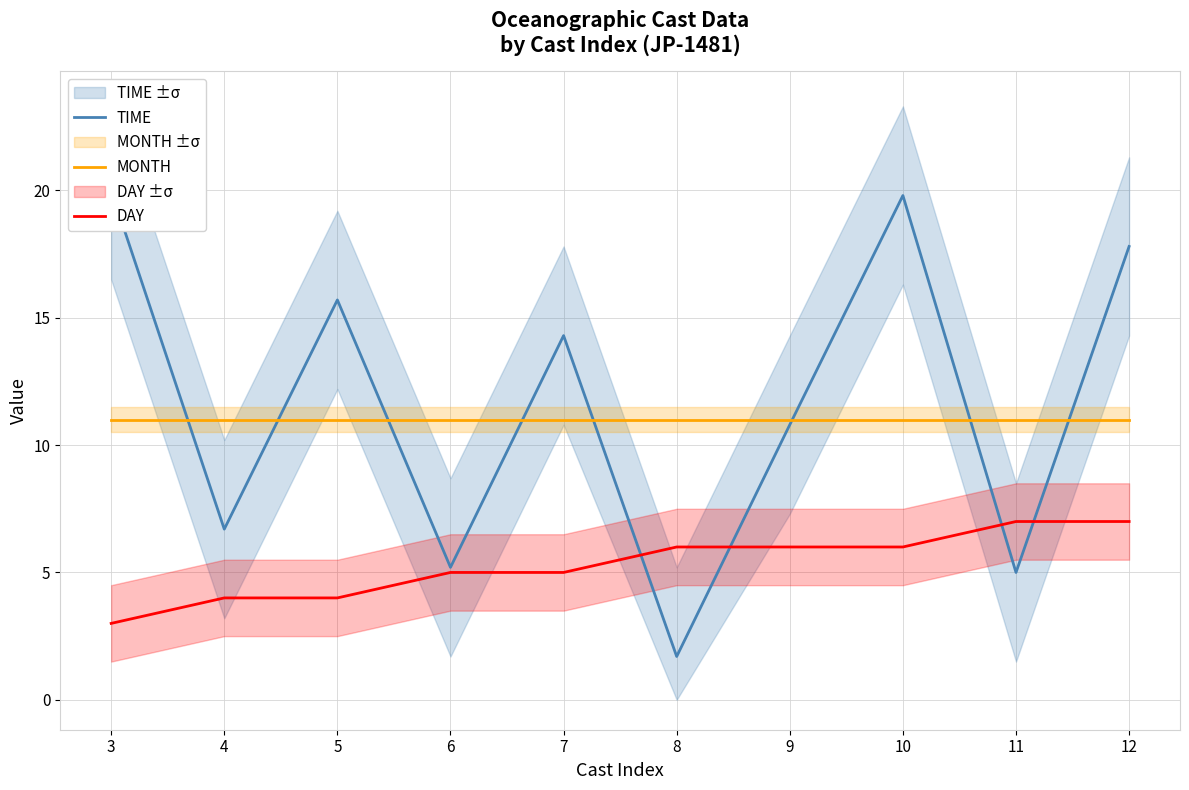

True or false: DAY has a value of 4.0 at 4.

True